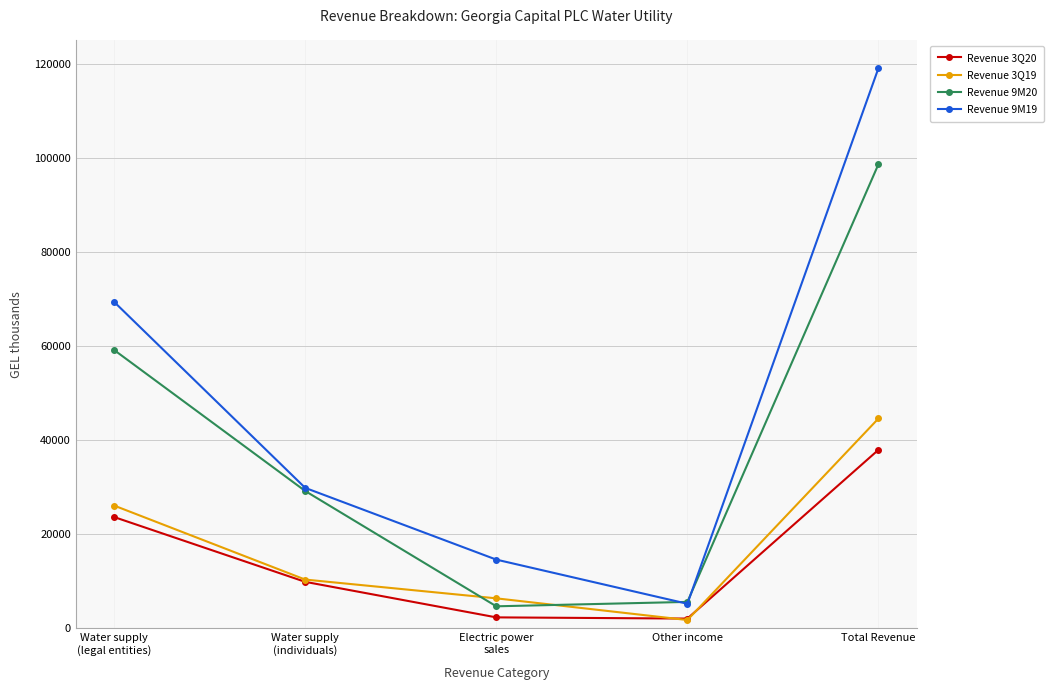

Does the chart display data point markers on the line(s)?

Yes